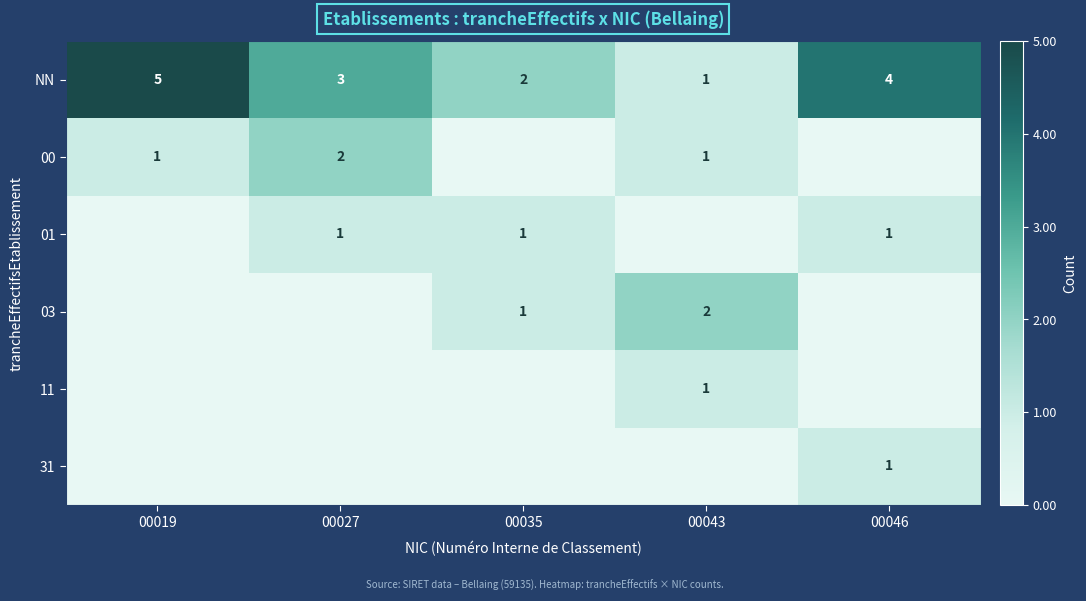

The value of 03 at 00035 is 1. True or false?

True